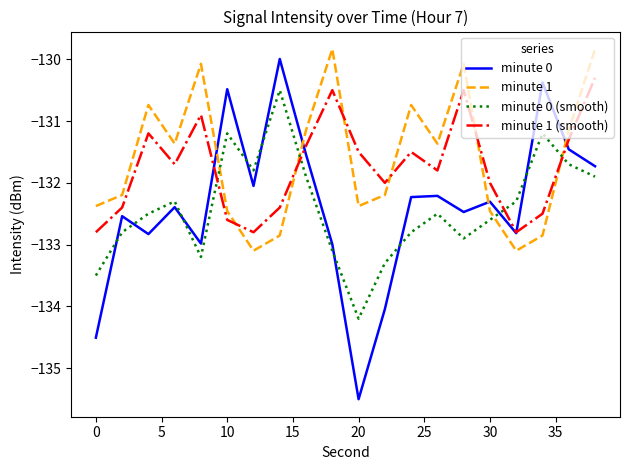

Which series has the largest range (max minus min)?

minute 0